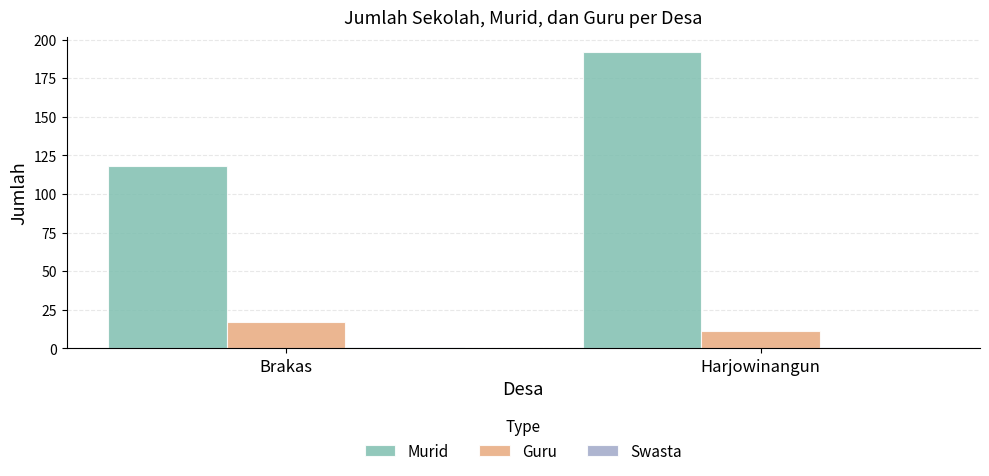

The Guru series shows 11 at Harjowinangun. True or false?

True